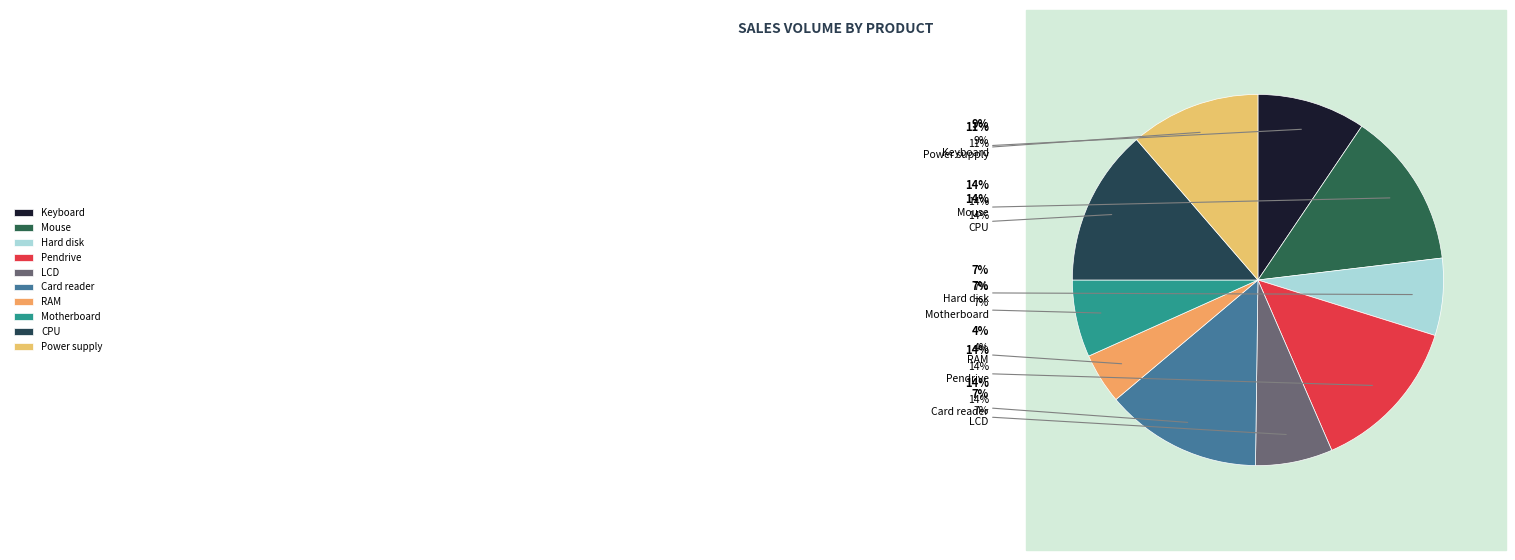

To the nearest percent, what is the difference between the Pendrive and RAM slice percentages?

9%